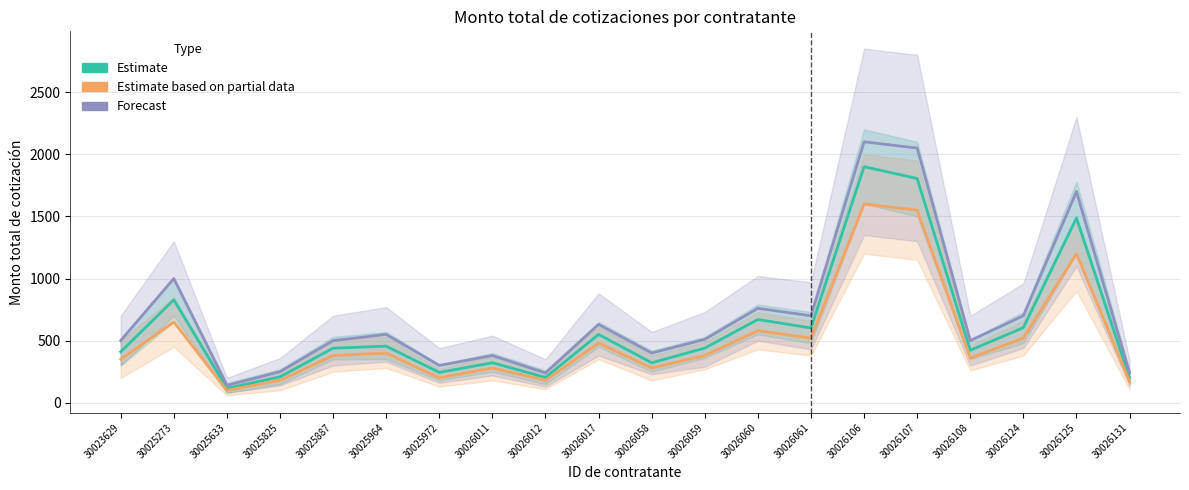

The value of Estimate at 30026107 is 3091.9. True or false?

False